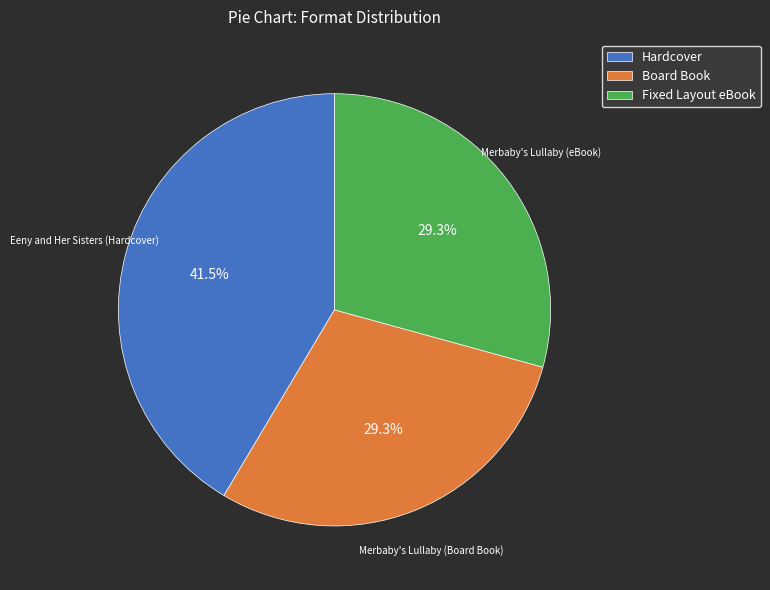

What portion of the pie excludes Board Book?

70.7%